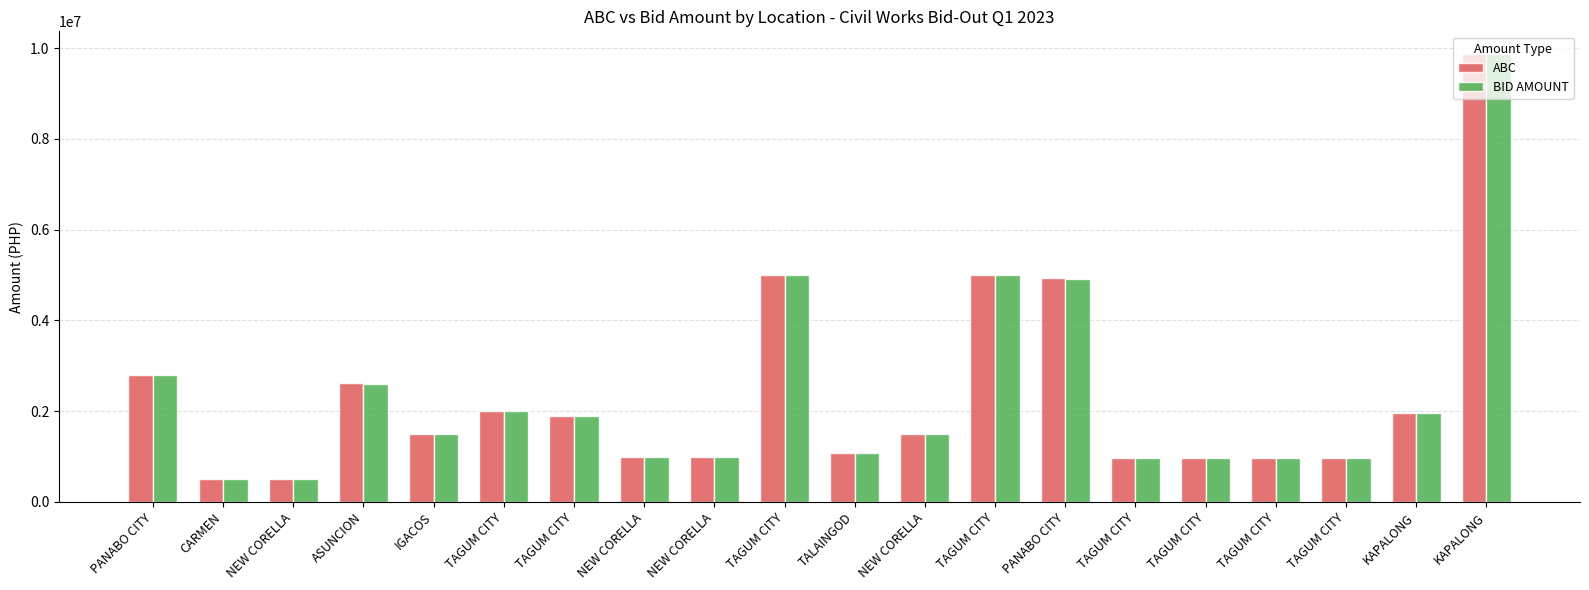

At how many categories does at least one series exceed 1752051?

9